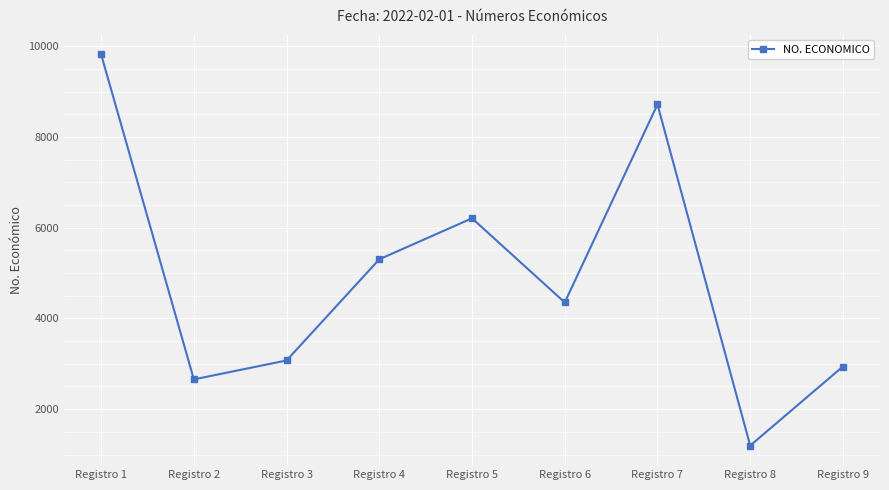

True or false: the data shows 6207 at Registro 5.

True